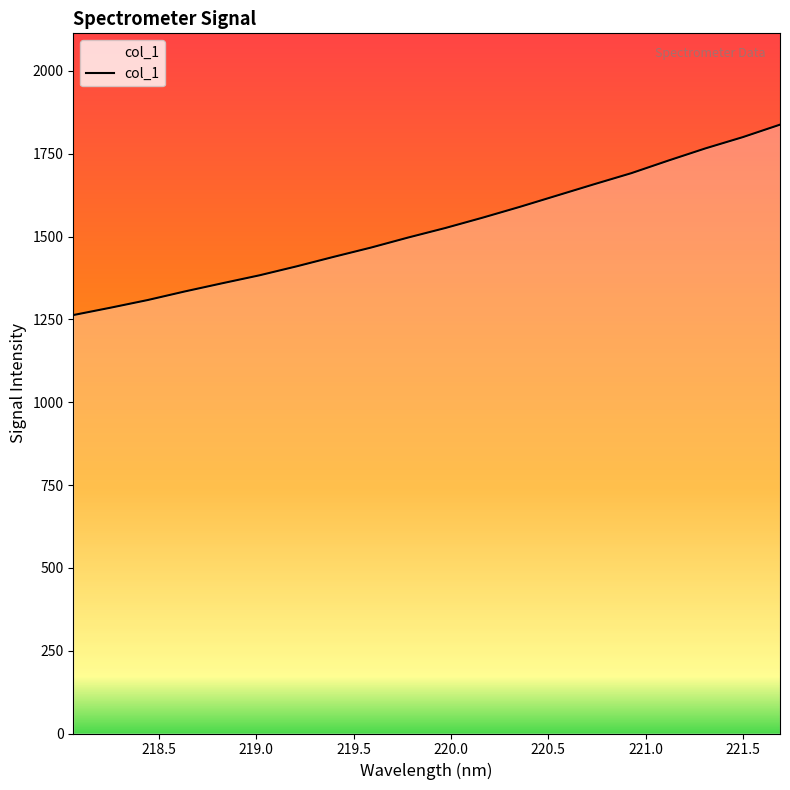

Count the number of data series in this chart.

1